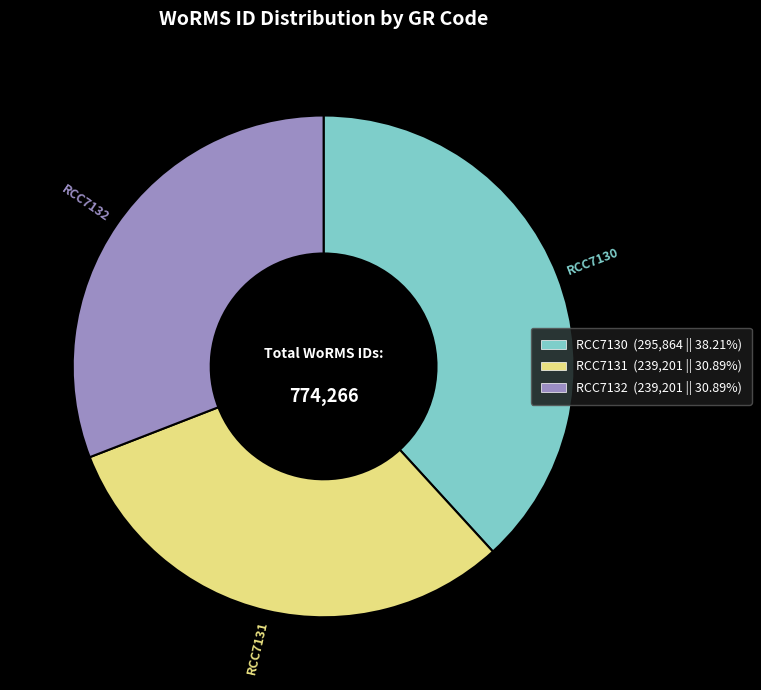

Is it true that RCC7132 is 36% of the pie?

False